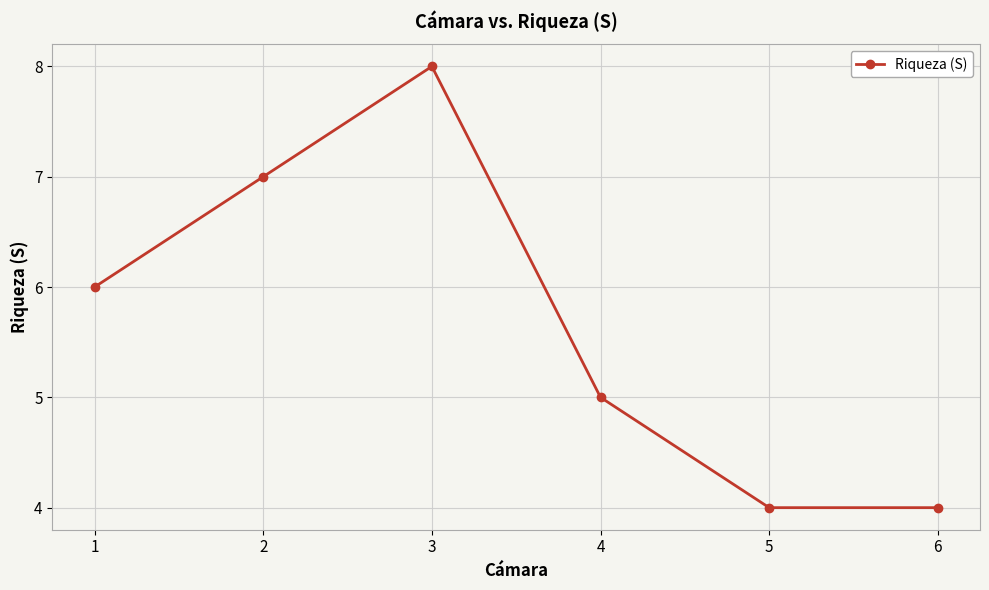

How many points are higher than both their immediate neighbors (excluding endpoints)?

1